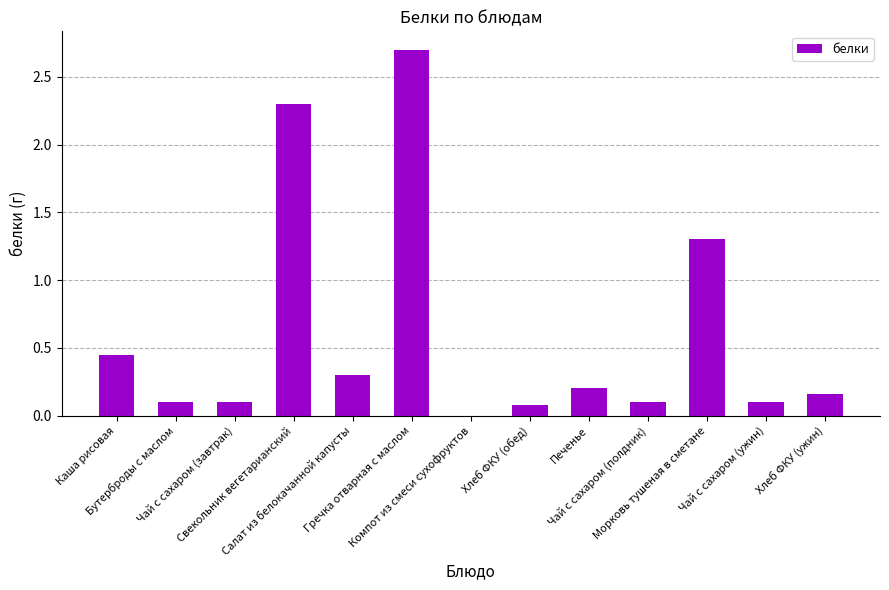

What is the sum of all values?

7.9